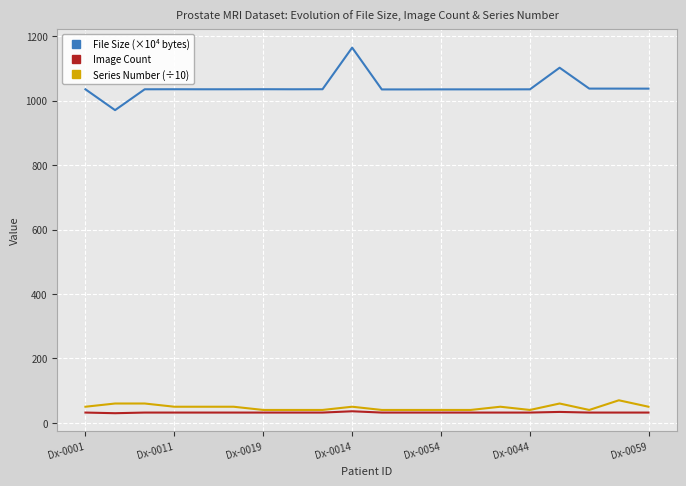

Which series has the largest range (max minus min)?

File Size (×10⁴ bytes)